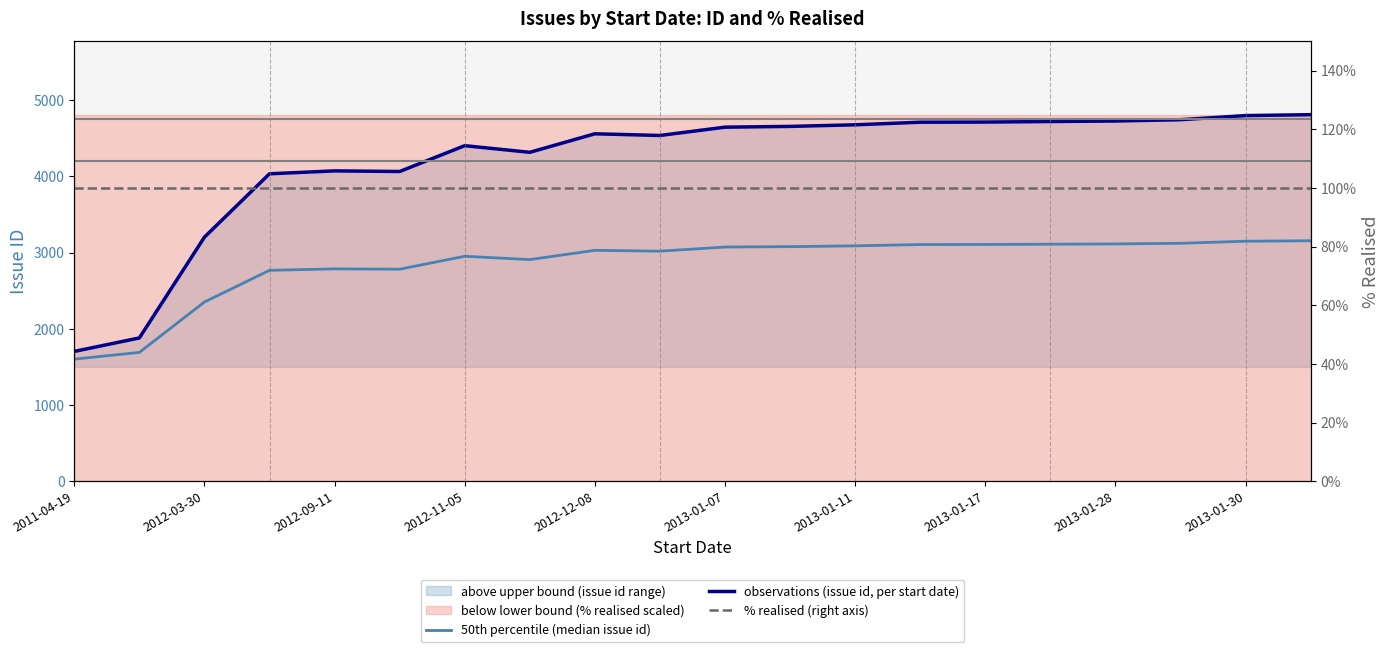

Count the number of data series in this chart.

3